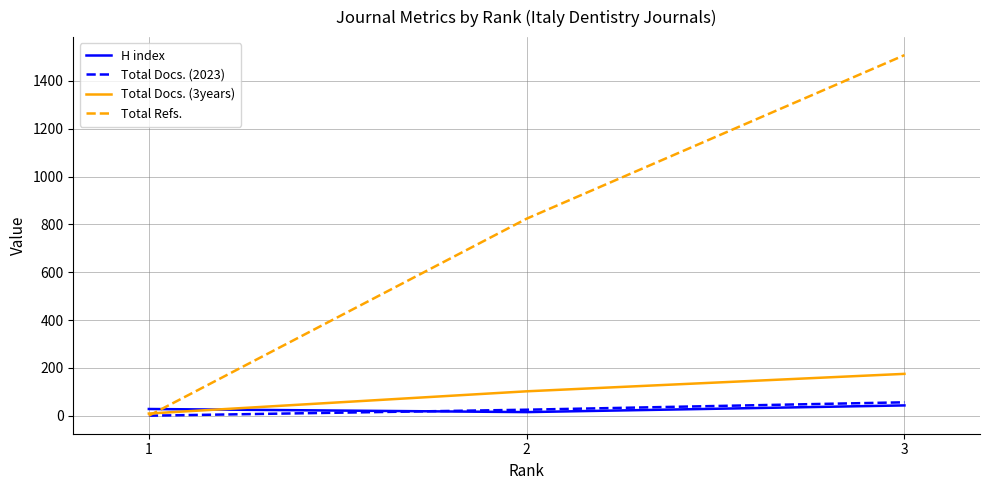

The value of Total Refs. at 1 is 567. True or false?

False